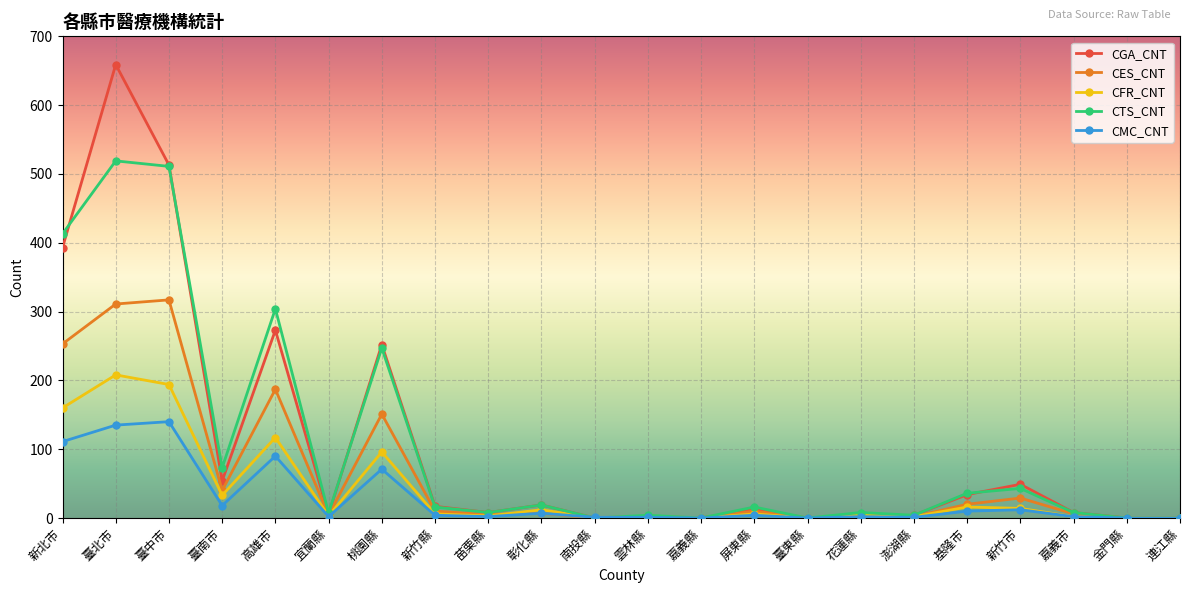

List the series in order of their peak value, highest first.

CGA_CNT, CTS_CNT, CES_CNT, CFR_CNT, CMC_CNT